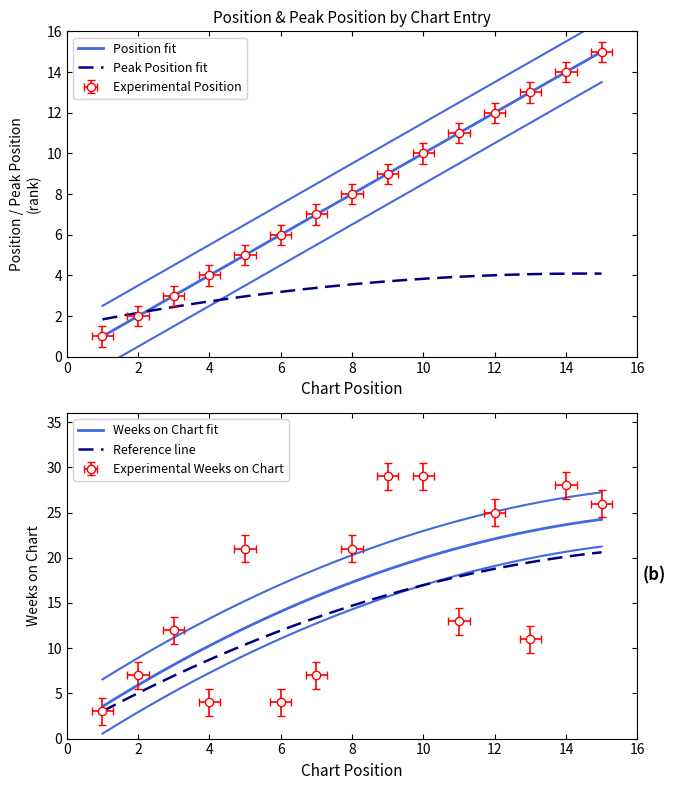

Reading right to left, transcribe all the data shown in this chart.

Position: 15=15	14=14	13=13	12=12	11=11	10=10	9=9	8=8	7=7	6=6	5=5	4=4	3=3	2=2	1=1
Weeks on Chart: 15=26	14=28	13=11	12=25	11=13	10=29	9=29	8=21	7=7	6=4	5=21	4=4	3=12	2=7	1=3